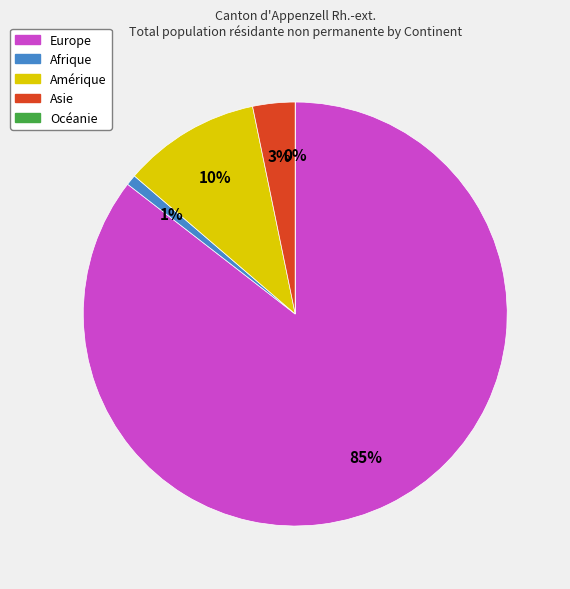

Combined, do Afrique and Océanie account for over 50%?

No